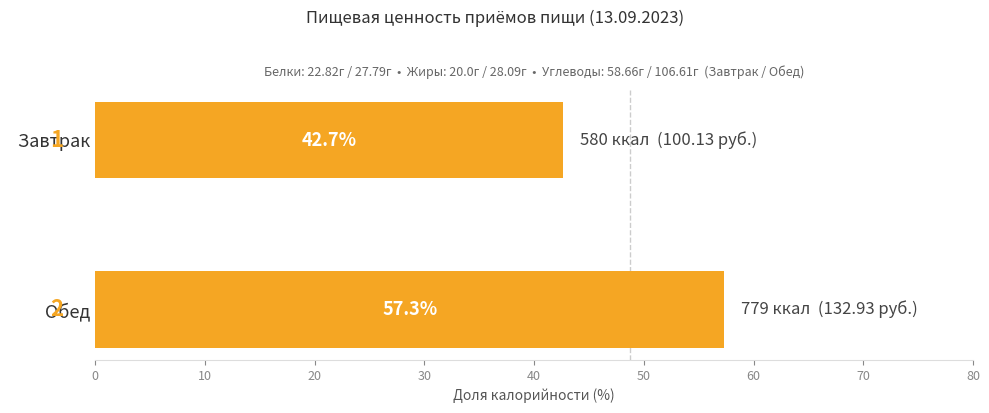

The chart shows a value of 78.1 at   Обед. True or false?

False